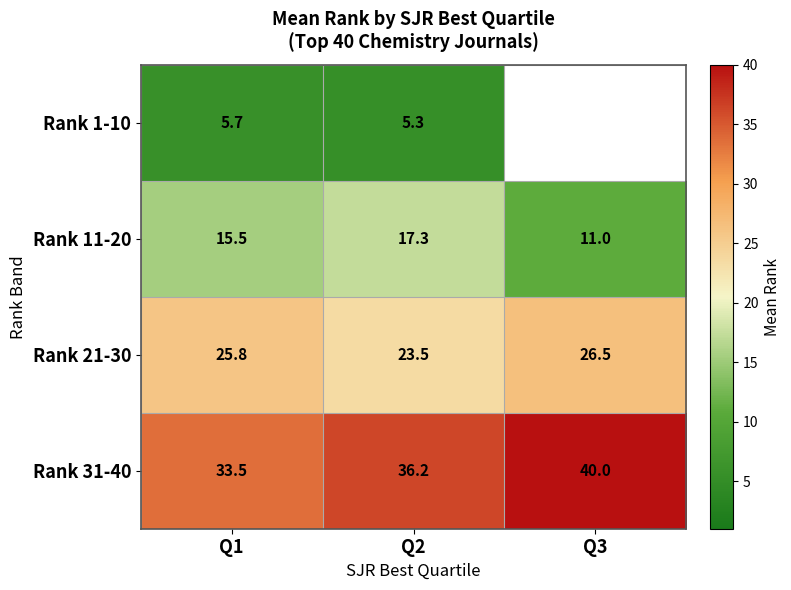

Between Q2 and Q3, which series saw the biggest shift?

Rank 11-20